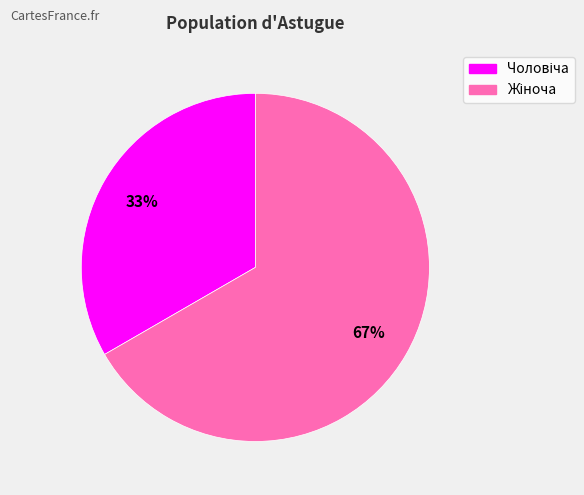

To the nearest percent, what is the average slice percentage?

50%